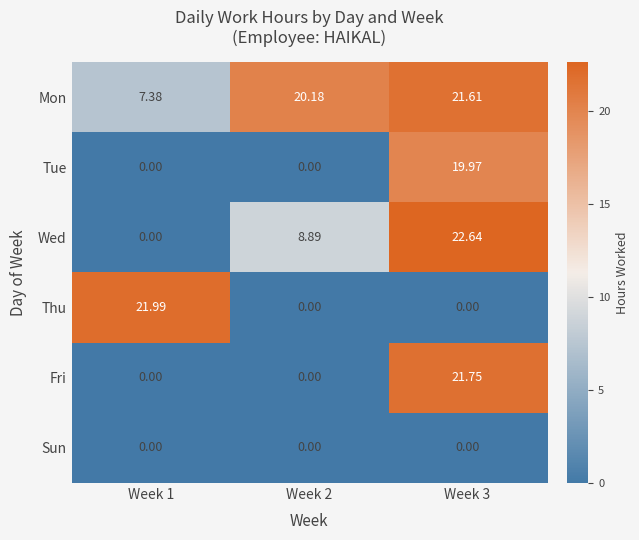

Which series has the largest total across all categories?

Mon